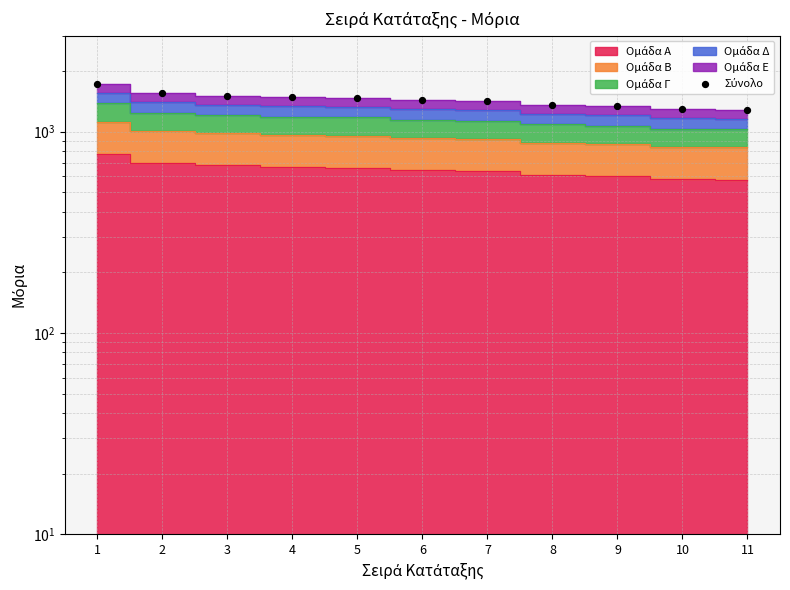

What is the change in value from 4 to 5?

-10.7